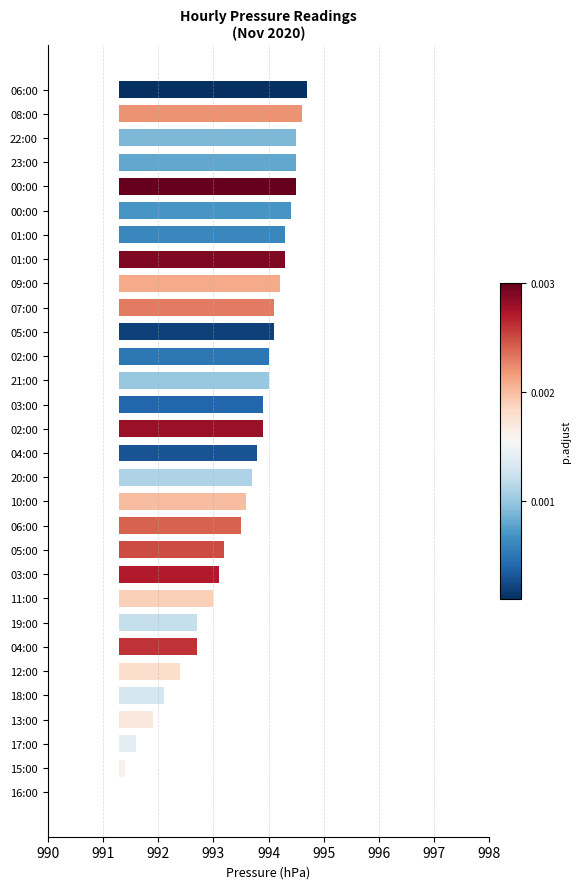

Does the chart contain any negative values?

No